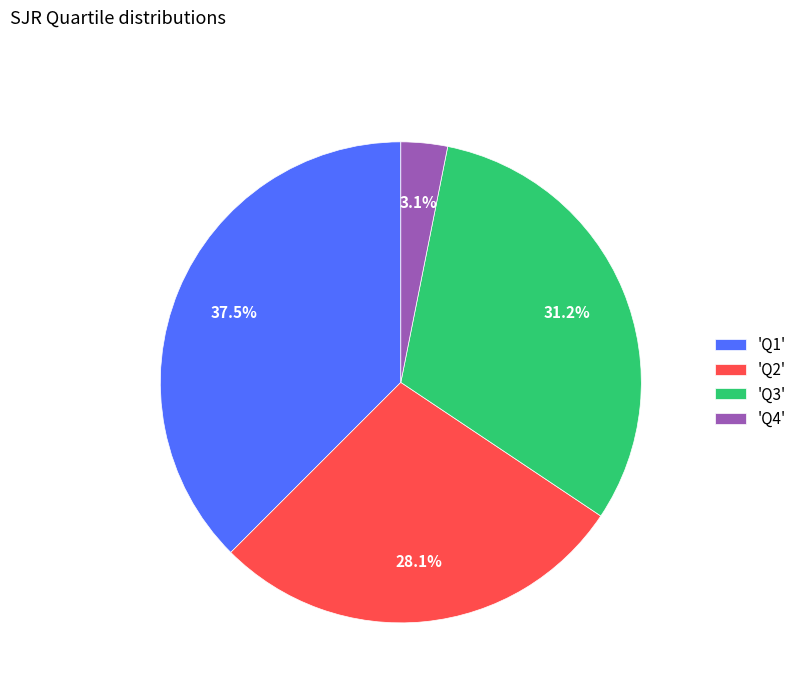

What percentage is NOT represented by 'Q2'?

71.9%